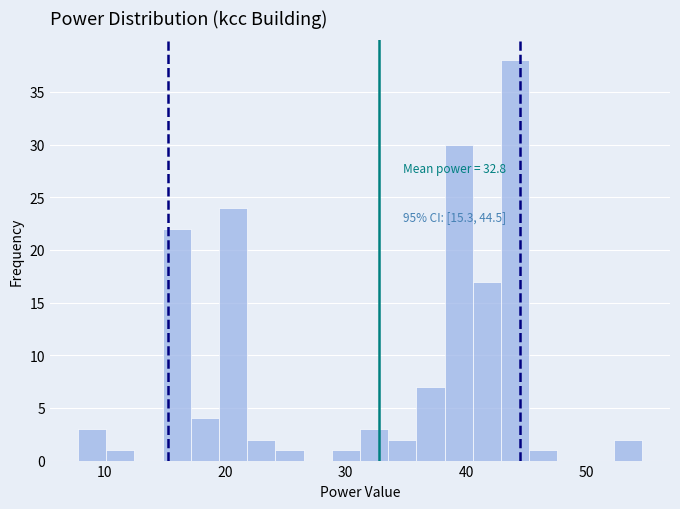

Read against the x-axis, roughly where is the centre of the tallest bar?

44